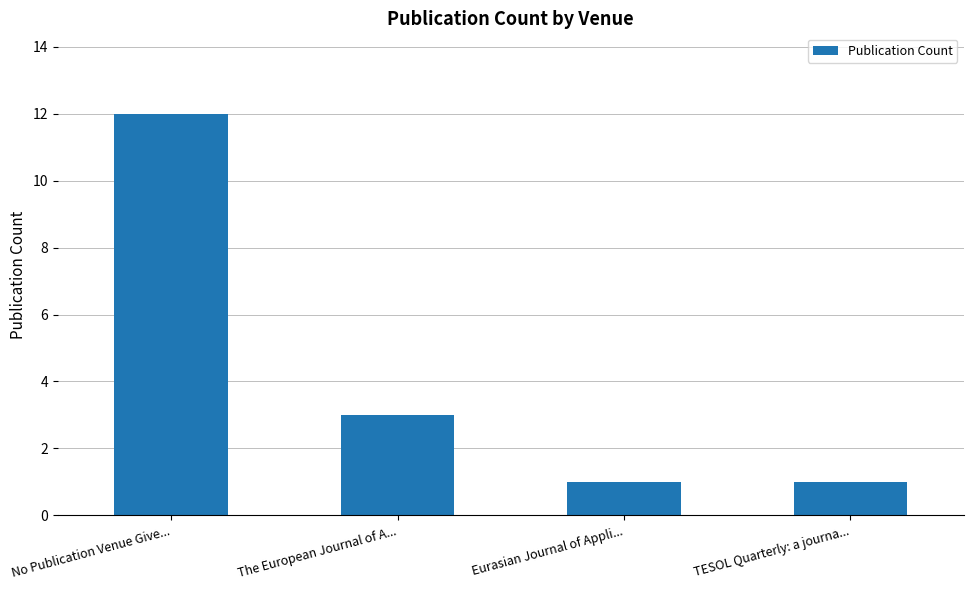

Reading left to right, what are all the values shown in this chart?

12	3	1	1